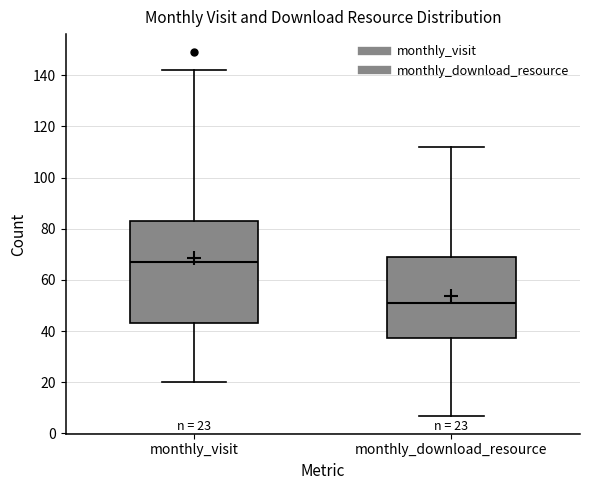

Which box is the tallest, from its lower edge to its upper edge?

monthly_visit